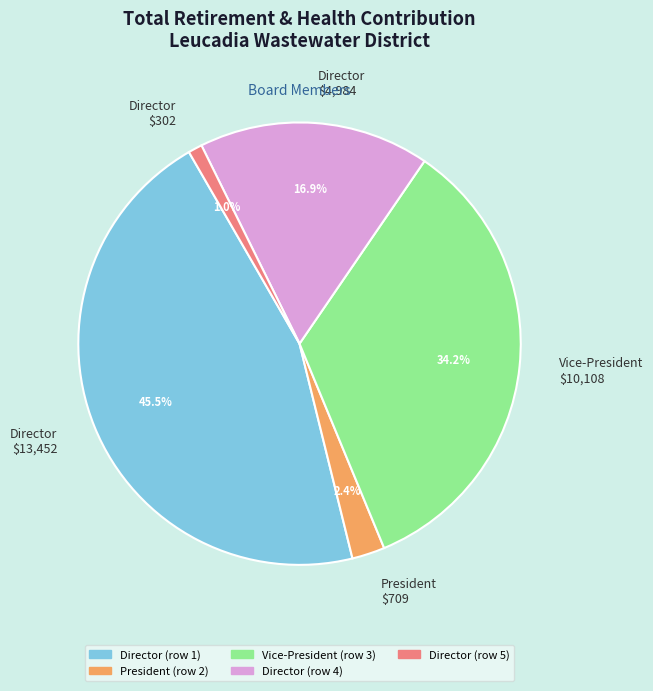

What percentage is NOT represented by President $709?

97.6%